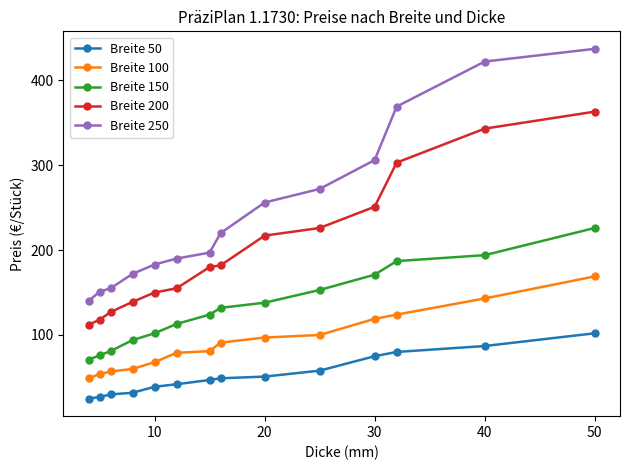

Which series has the largest total across all categories?

Breite 250